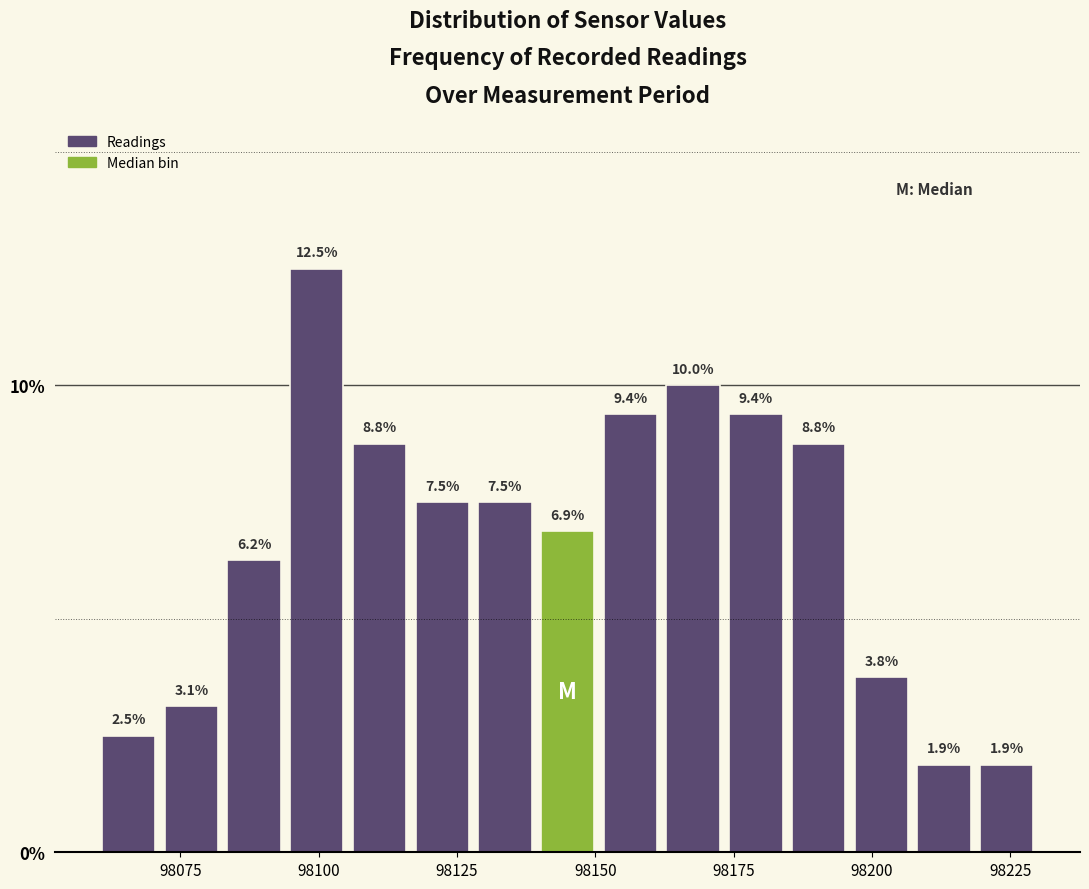

Around what value on the x-axis is the tallest bar? Give the approximate position of its centre, as read against the axis.

98100